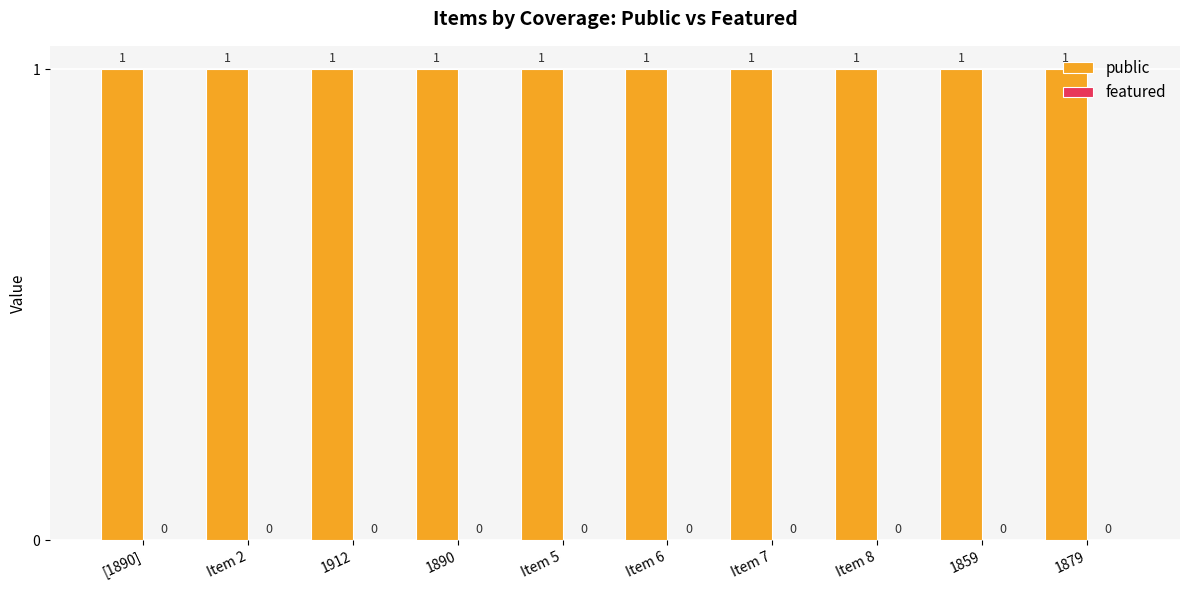

Which series changed the most between 1912 and Item 6?

public